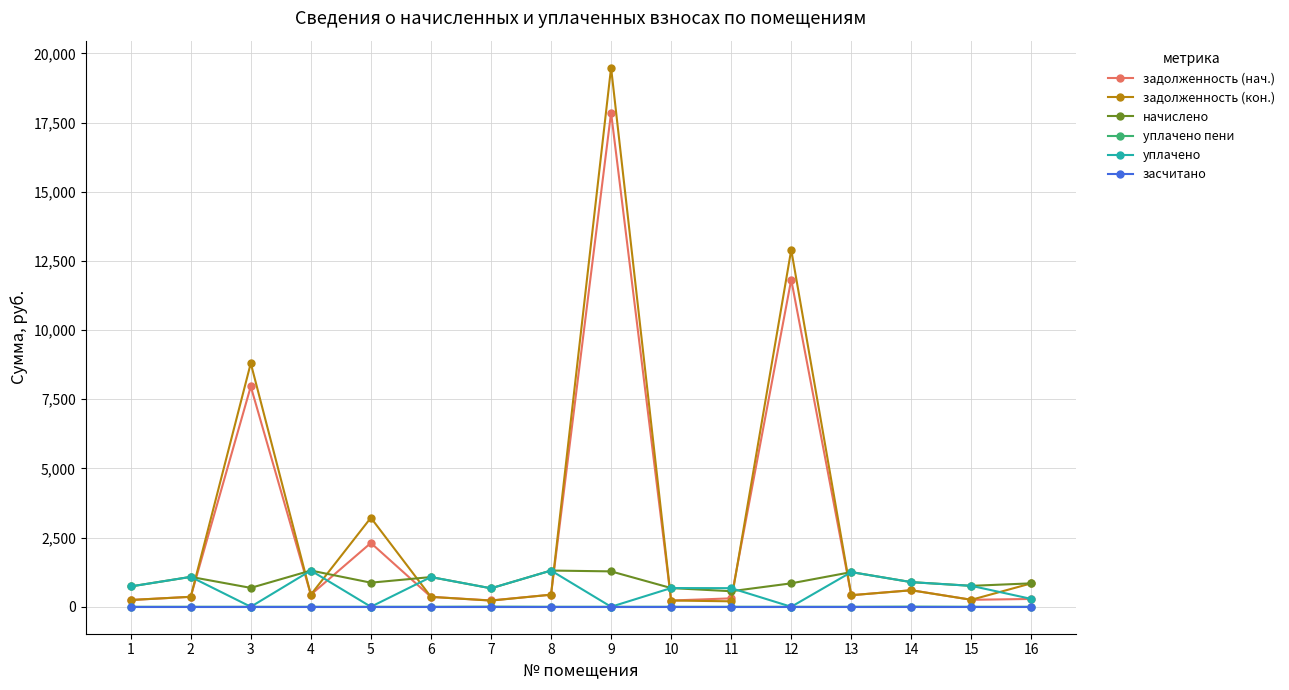

True or false: задолженность (нач.) and засчитано cross at least once.

False